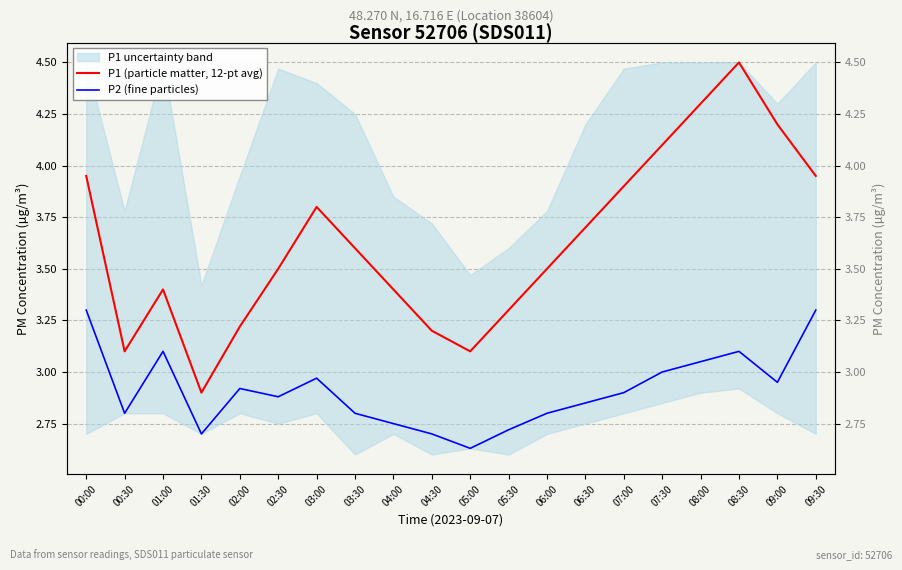

True or false: P2 (fine particles) has more than 1 interior local peaks.

True